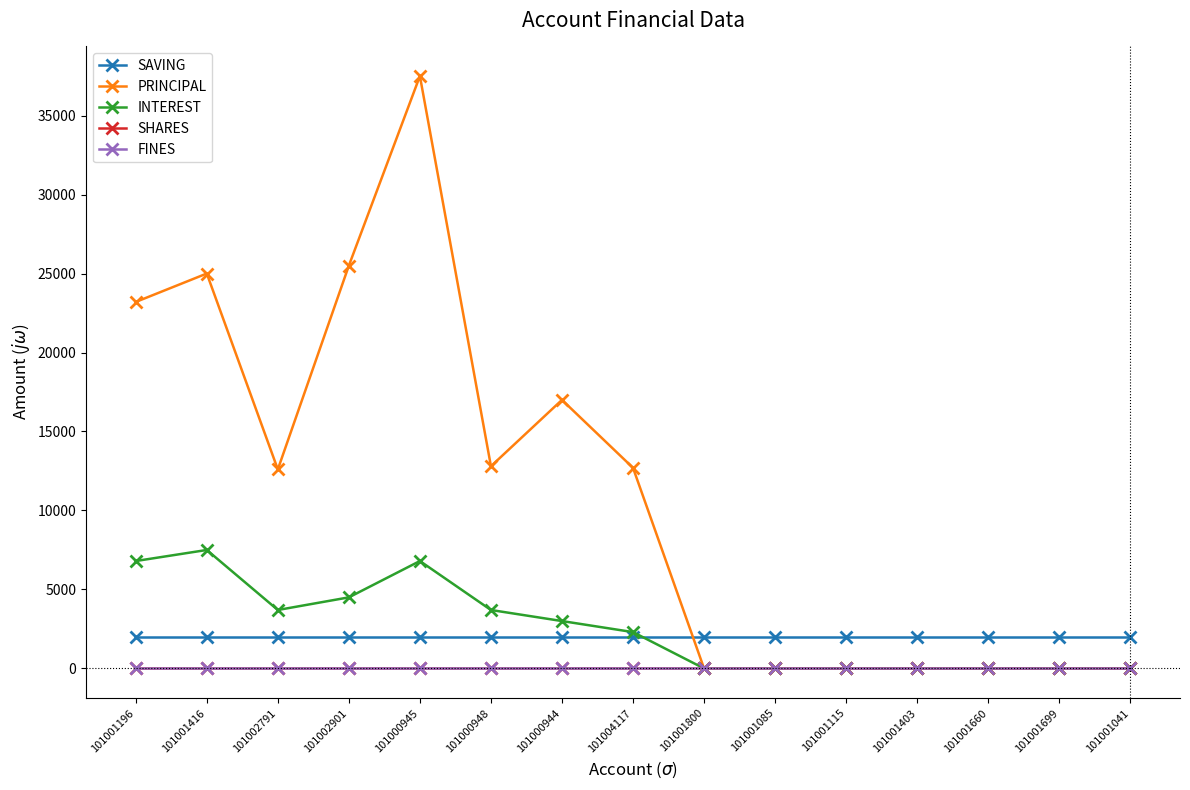

What are all the series names shown in the legend?

SAVING, PRINCIPAL, INTEREST, SHARES, FINES